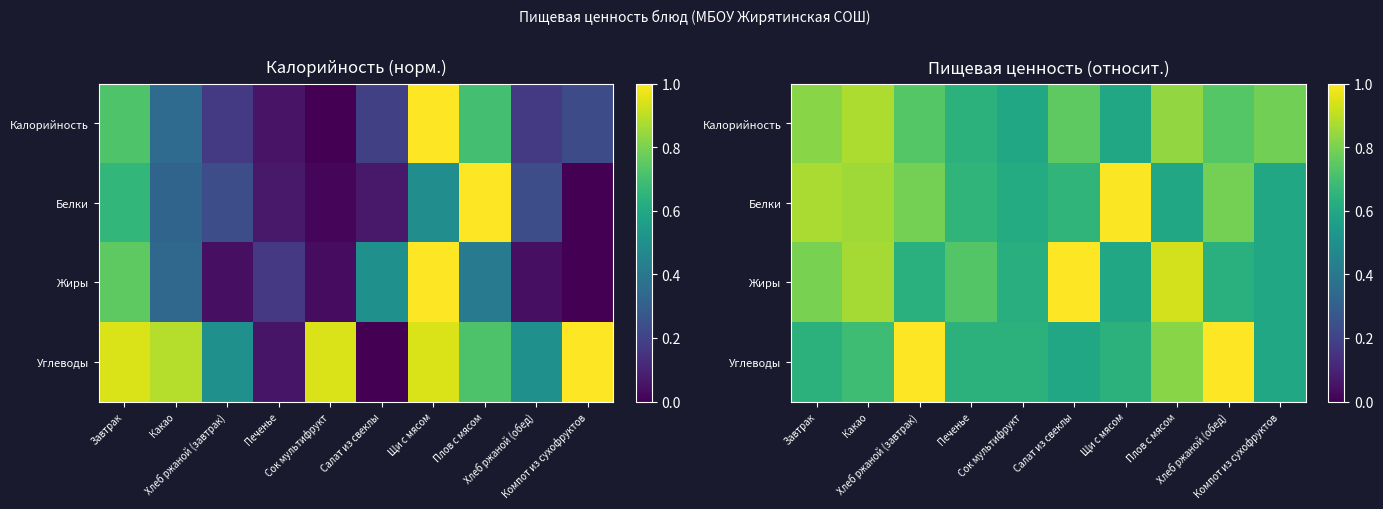

Which series has the largest range (max minus min)?

Жиры